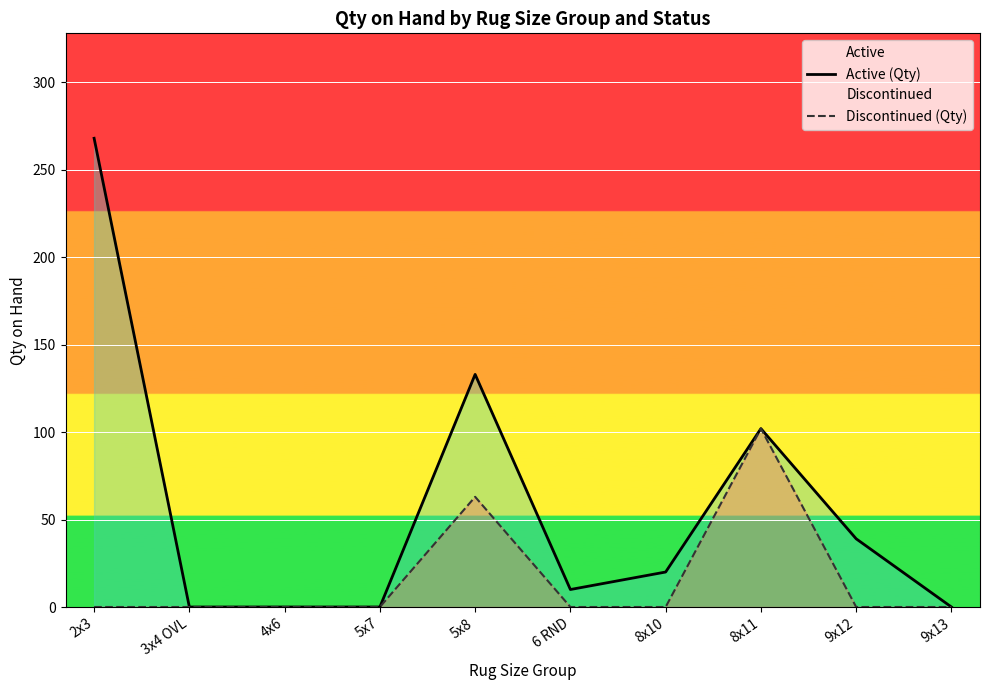

The value of Active (Qty) at 5x7 is 0. True or false?

True